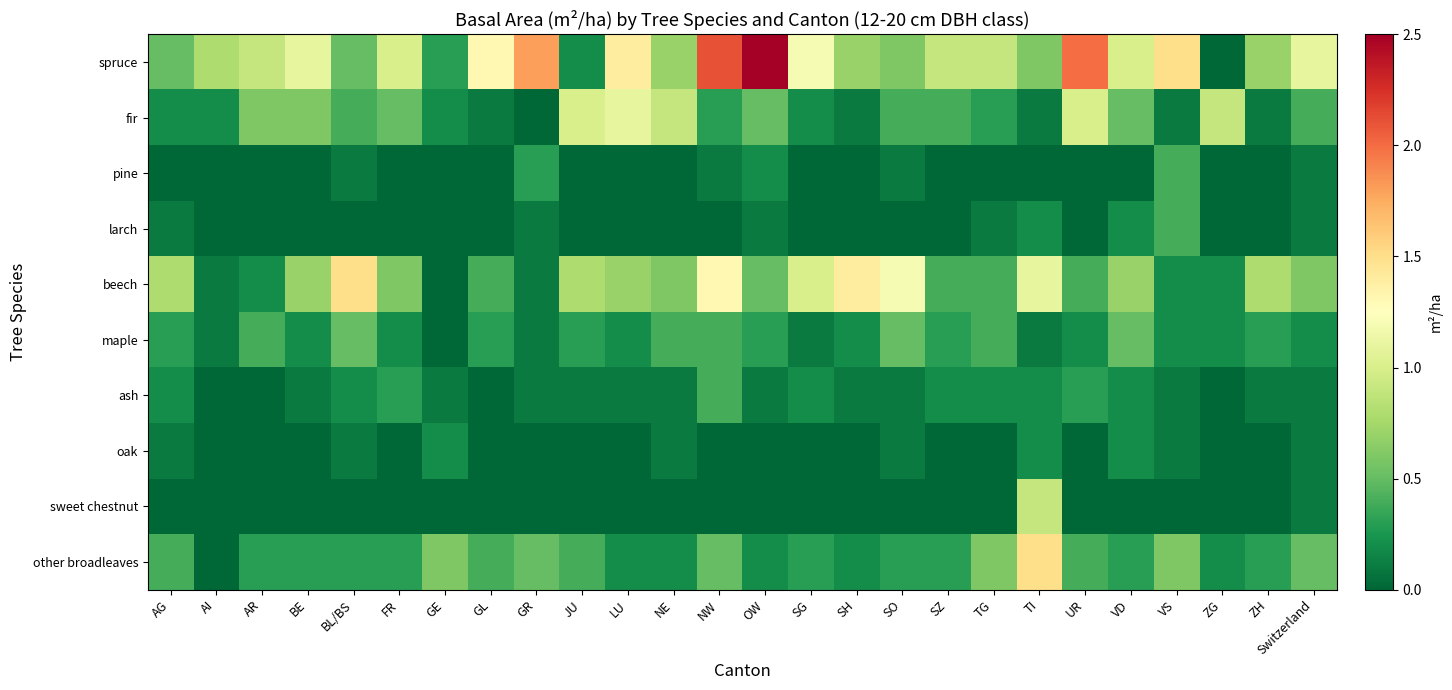

What is the greatest value displayed?

2.5